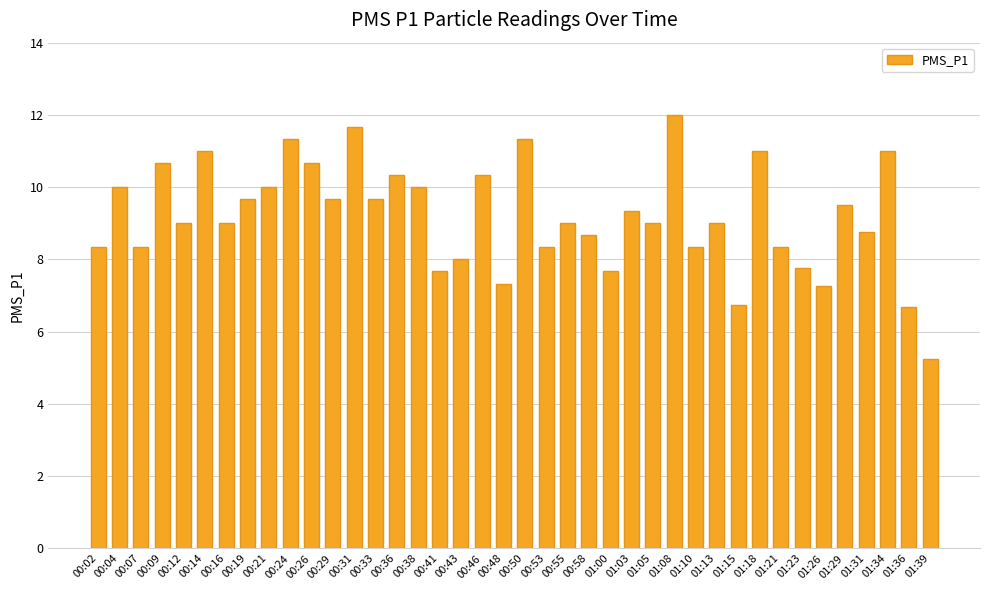

Is it true that the value at 01:00 is 7.7?

True